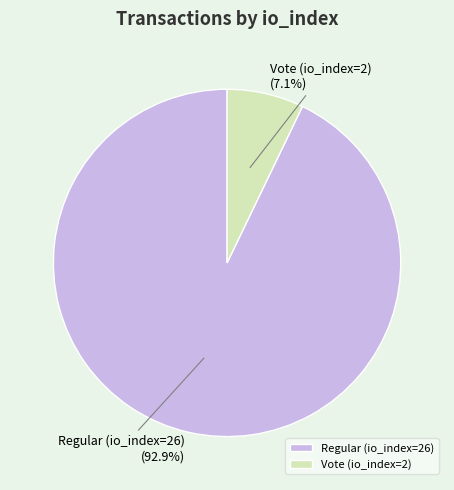

How many segments does this pie chart have?

2